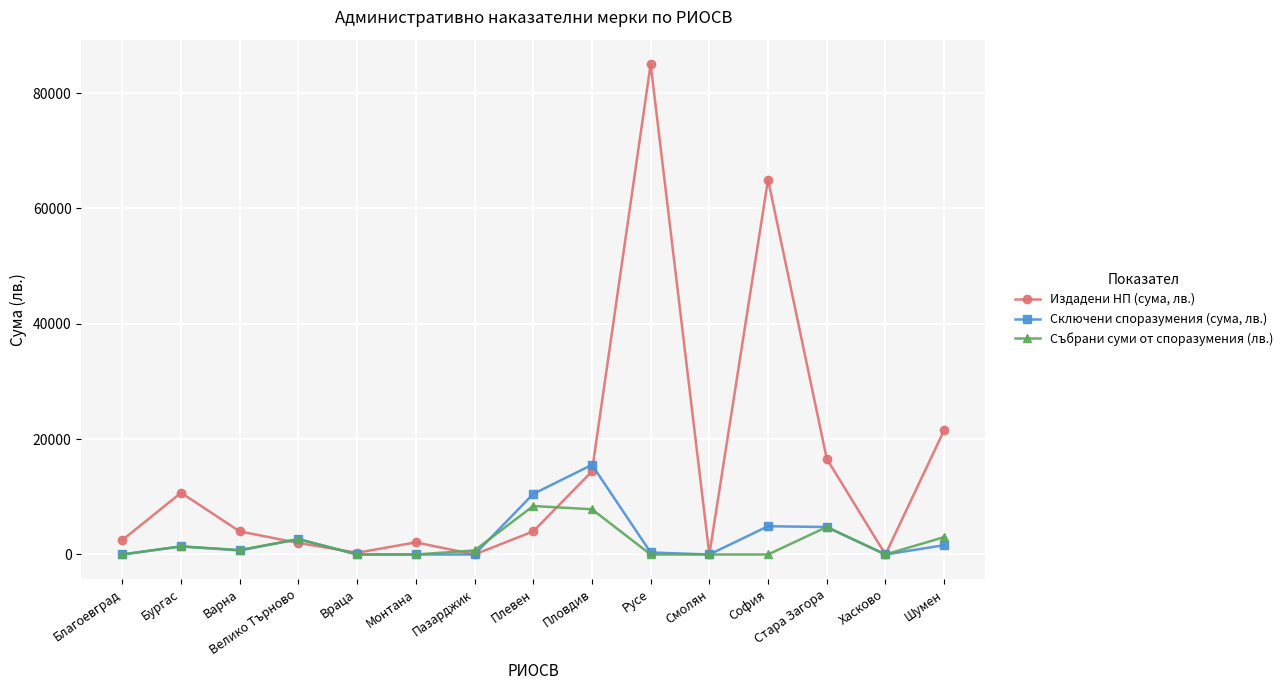

Which series has the largest total across all categories?

Издадени НП (сума, лв.)